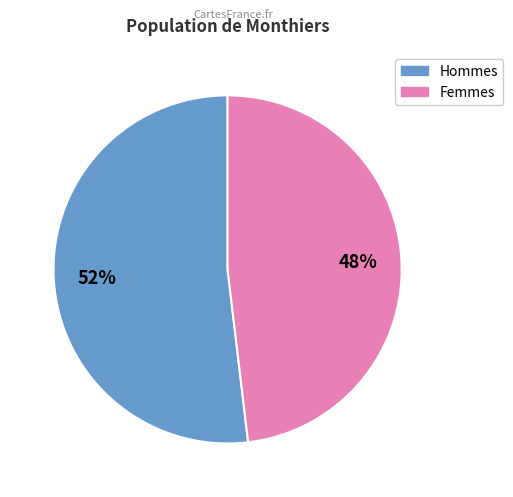

How many segments does this pie chart have?

2